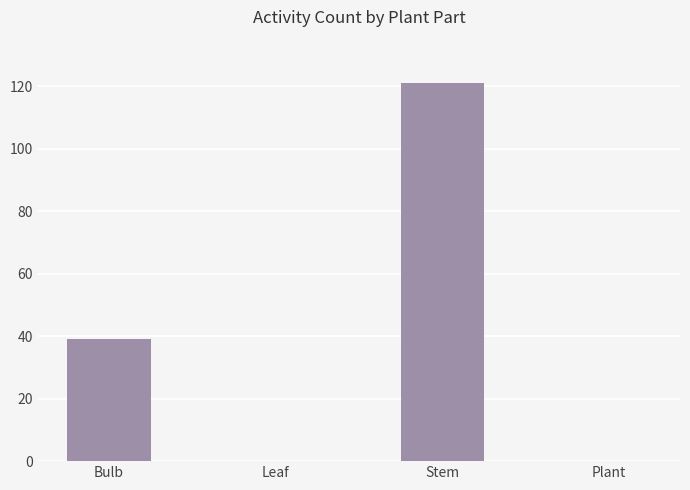

Approximately how many times larger is the value at Bulb compared to Stem?

0.3